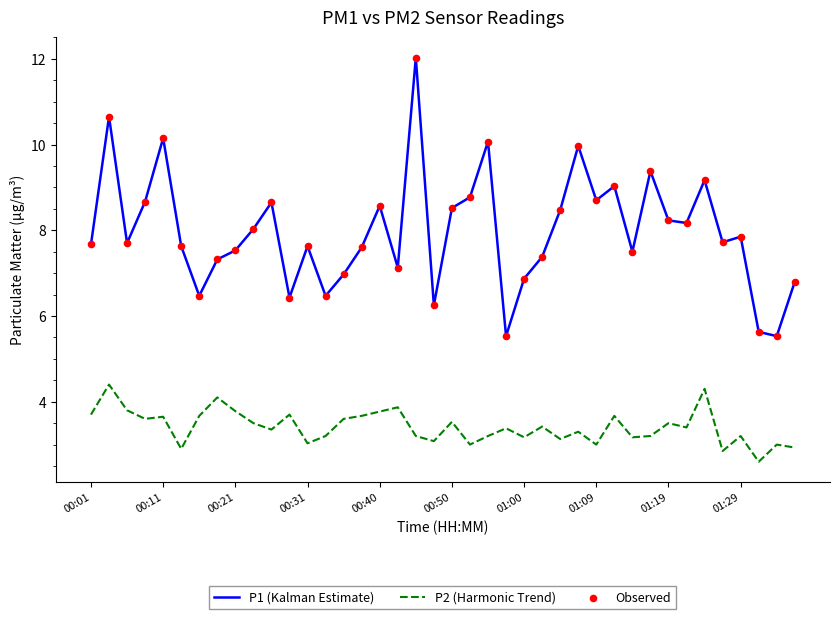

Which series has the largest total across all categories?

P1 (Kalman Estimate)